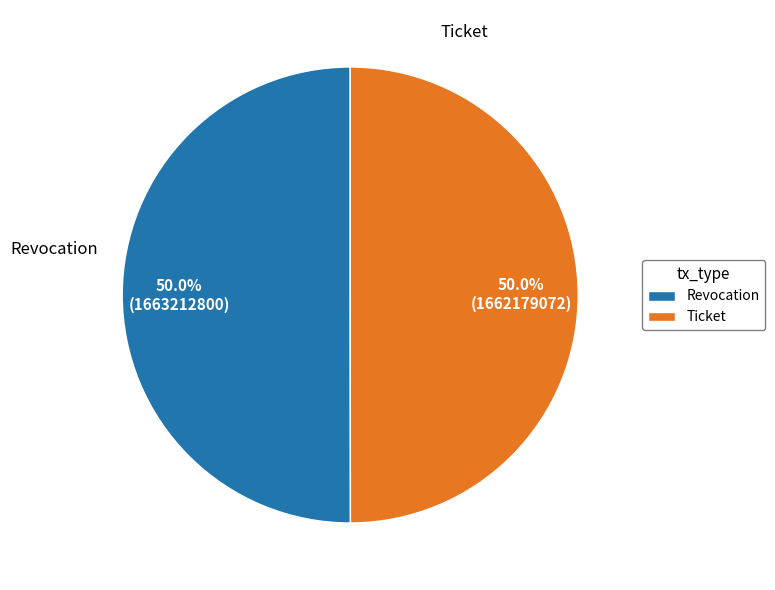

What is the total percentage of Ticket and Revocation?

100.0%